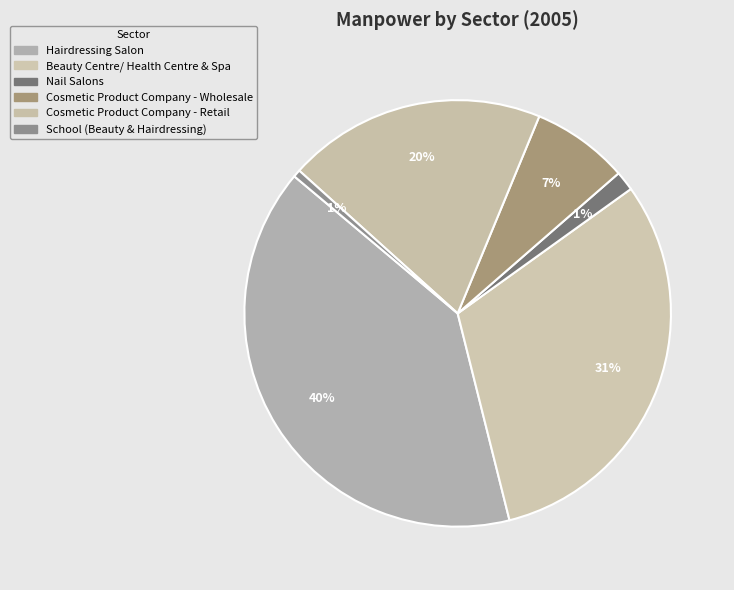

Which category has the biggest portion of the pie?

Hairdressing Salon